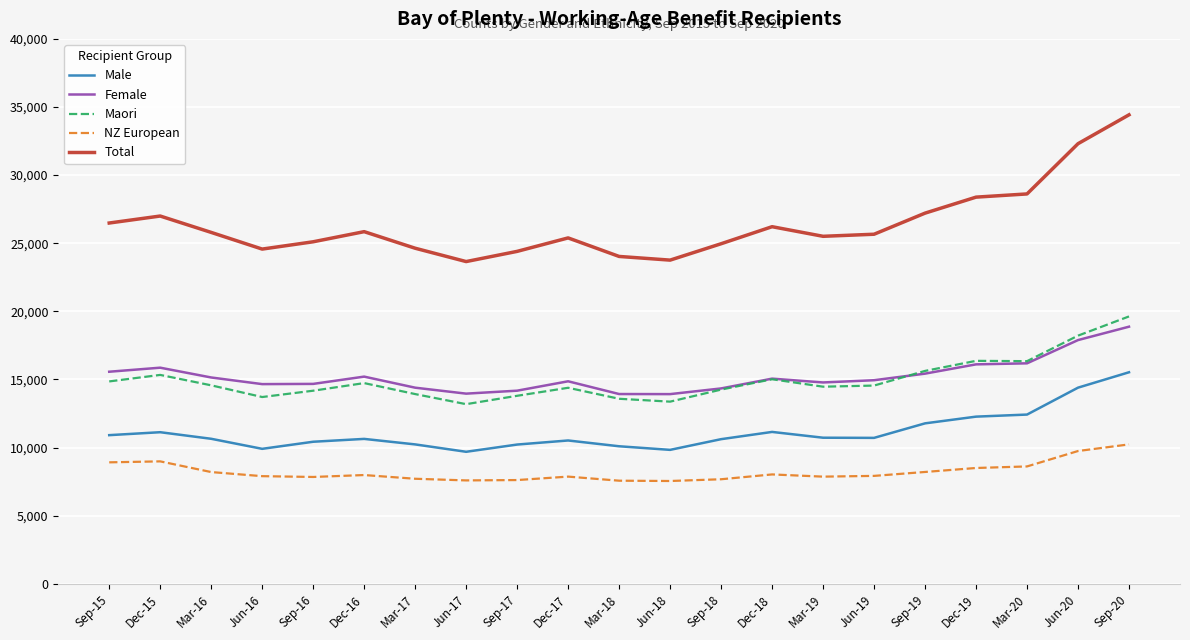

What is the difference between the NZ European values at Jun-19 and Dec-18?

107